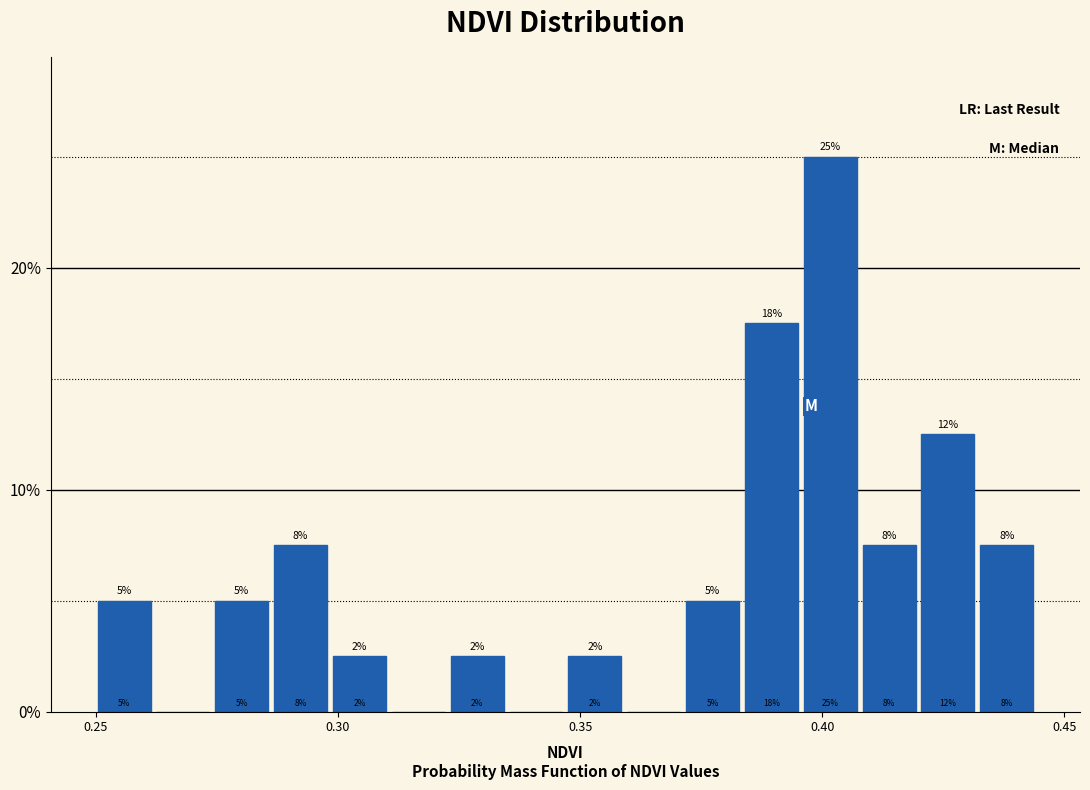

Around what value on the x-axis is the tallest bar? Give the approximate position of its centre, as read against the axis.

0.400